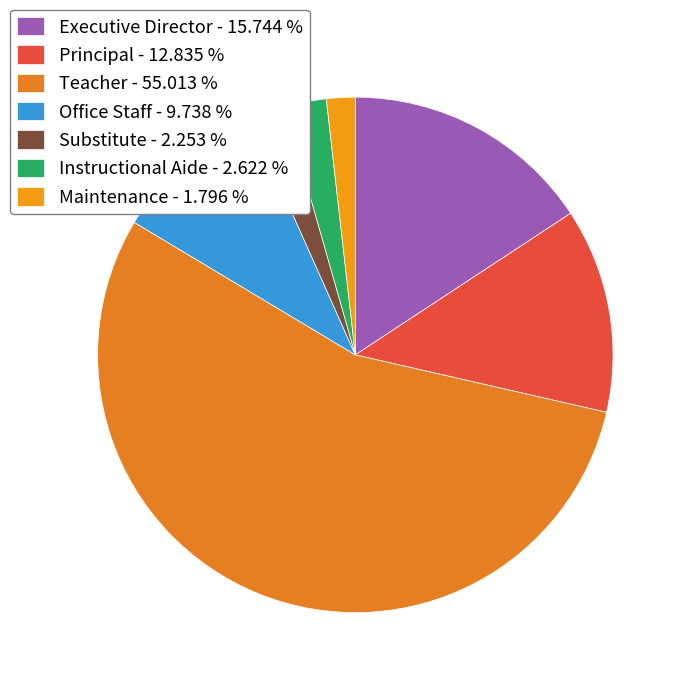

Which category accounts for the majority?

Teacher - 55.013 %